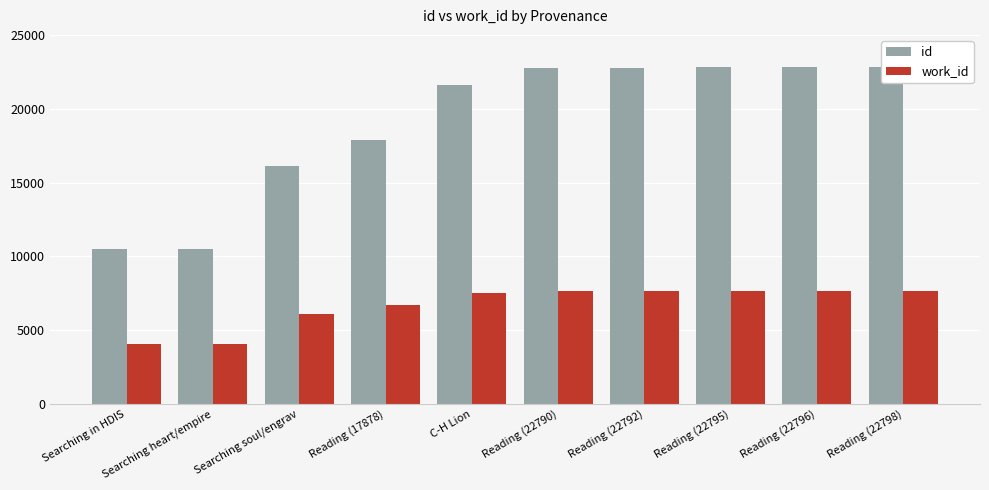

How many bars are there in each group?

2